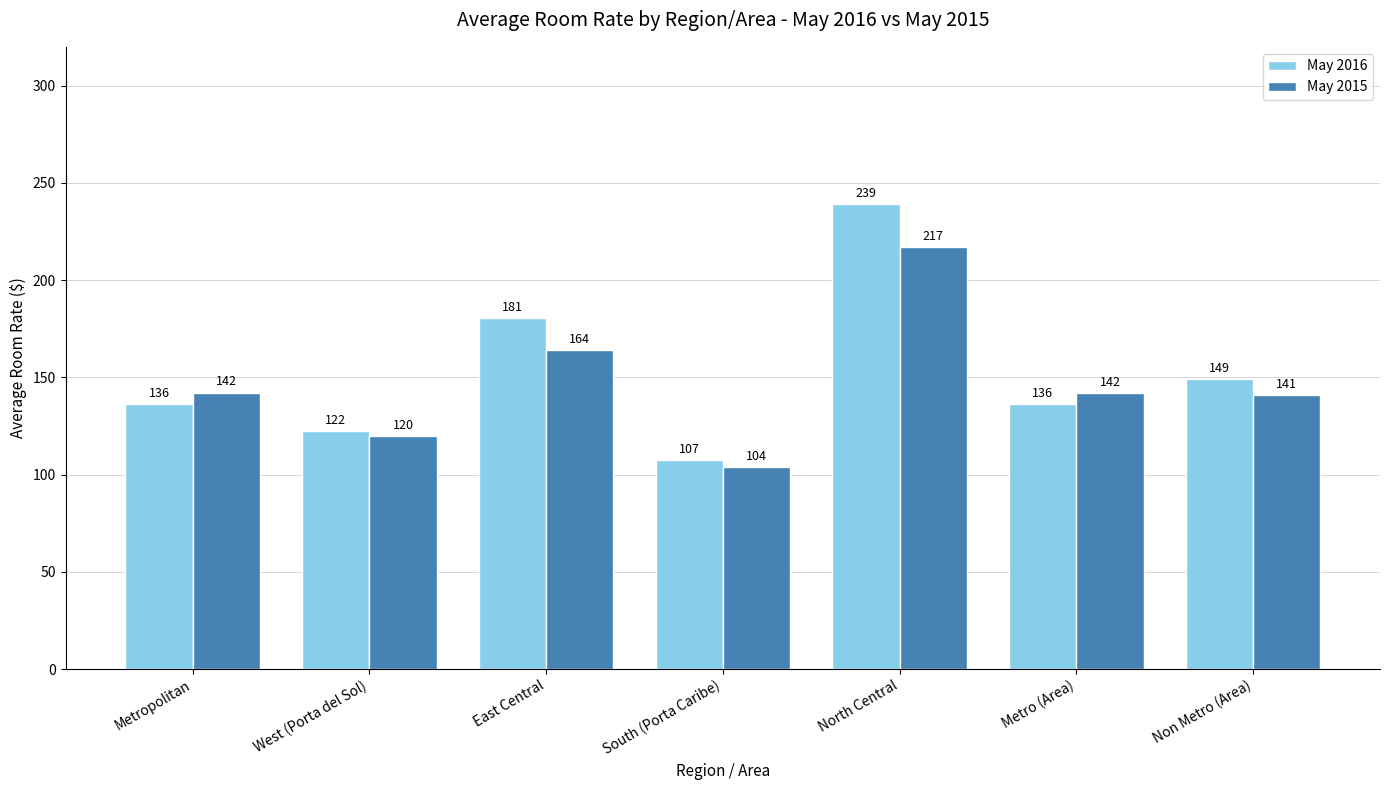

List the series in order of their peak value, lowest first.

May 2015, May 2016